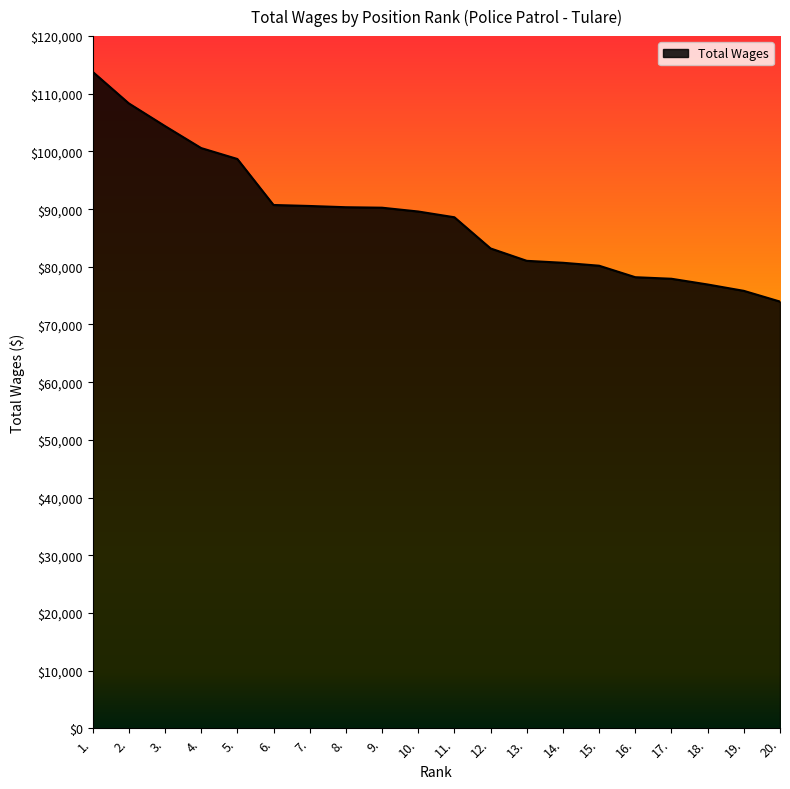

Does the chart have visible grid lines?

No